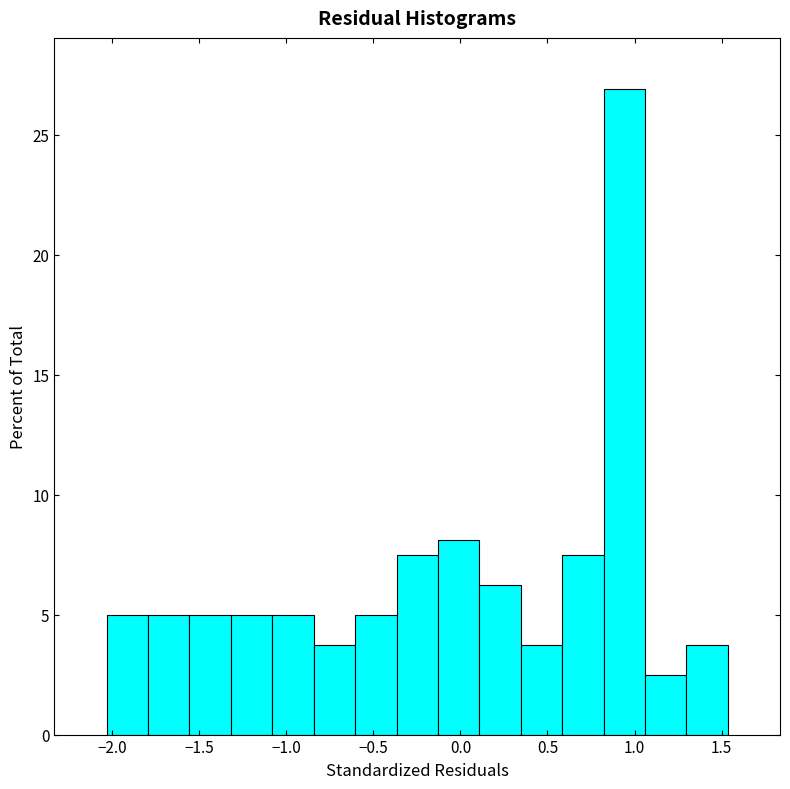

Reading left to right, list every bar in this chart as the range it spans on the x-axis followed by its height. Neither the bar edges nor the heights are printed on the chart, so give them approximately, as read against the axes.

-2.05 to -1.80: 5.0
-1.80 to -1.55: 5.0
-1.55 to -1.30: 5.0
-1.30 to -1.10: 5.0
-1.10 to -0.85: 5.0
-0.85 to -0.60: 4.0
-0.60 to -0.35: 5.0
-0.35 to -0.15: 7.5
-0.15 to 0.10: 8.0
0.10 to 0.35: 6.5
0.35 to 0.60: 4.0
0.60 to 0.80: 7.5
0.80 to 1.05: 27.0
1.05 to 1.30: 2.5
1.30 to 1.55: 4.0